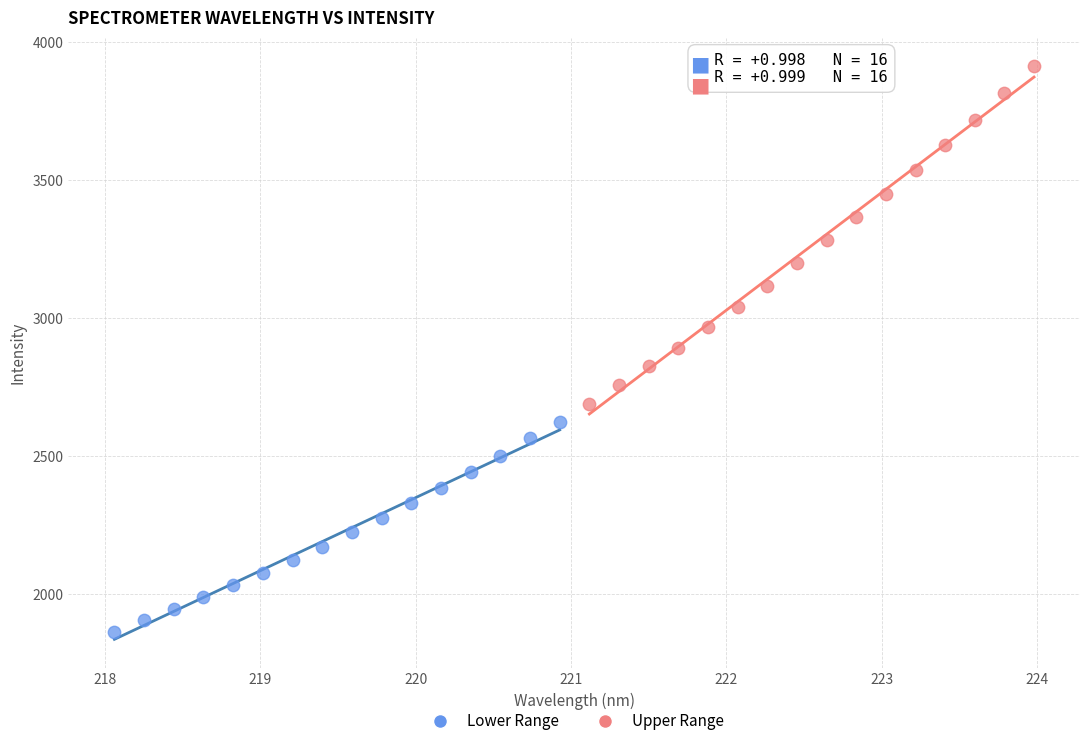

Which series has the largest Y range (max minus min)?

Upper Range